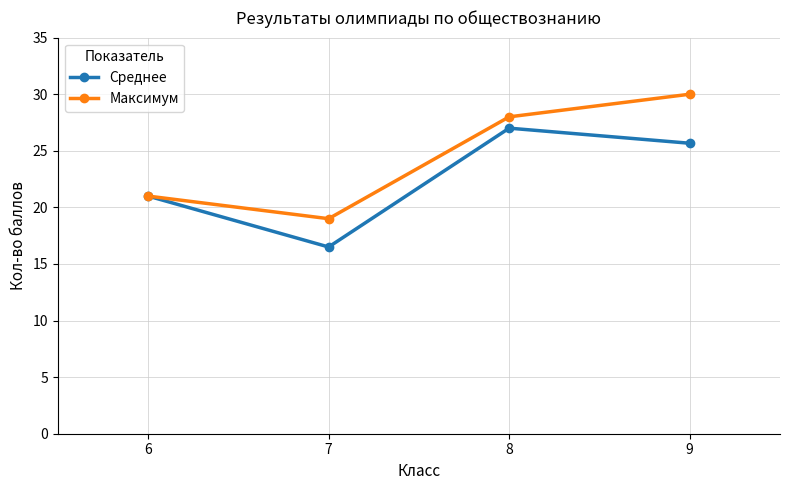

What is the approximate value of Максимум at 8?

28.0